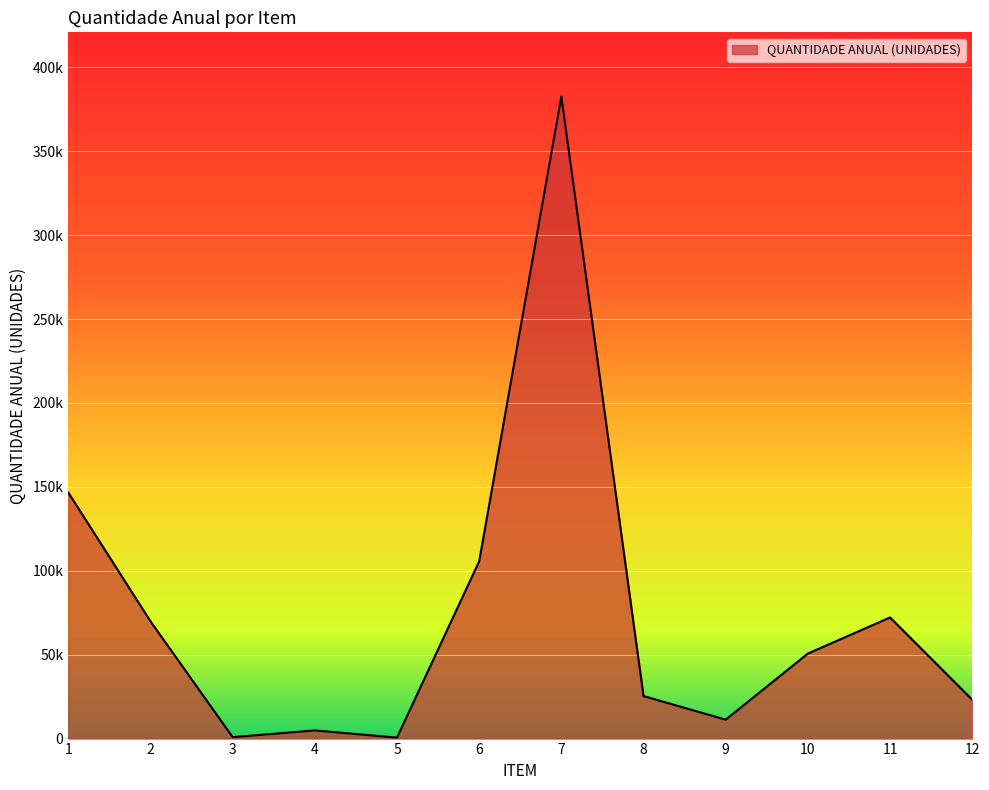

Is this an area chart (filled region under the line)?

Yes